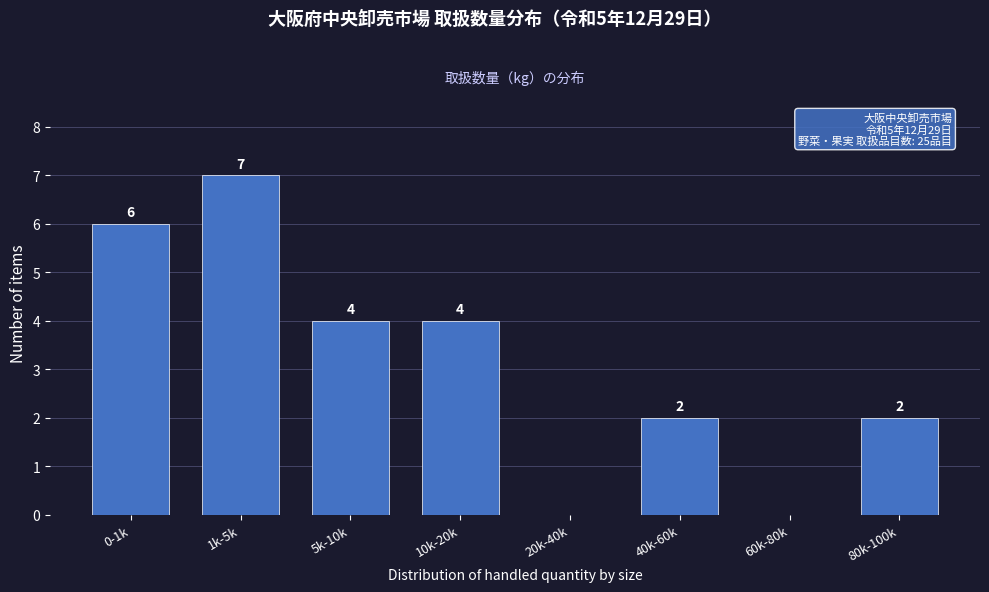

Reading left to right, transcribe all the data shown in this chart.

0-1k=6	1k-5k=7	5k-10k=4	10k-20k=4	20k-40k=0	40k-60k=2	60k-80k=0	80k-100k=2